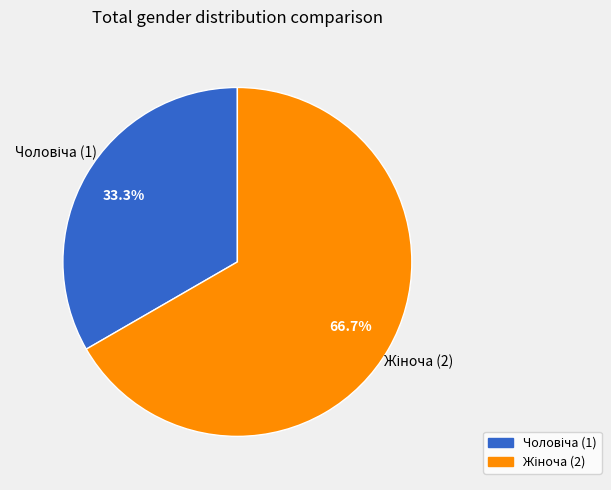

Is there any slice that represents more than half of the pie?

Yes